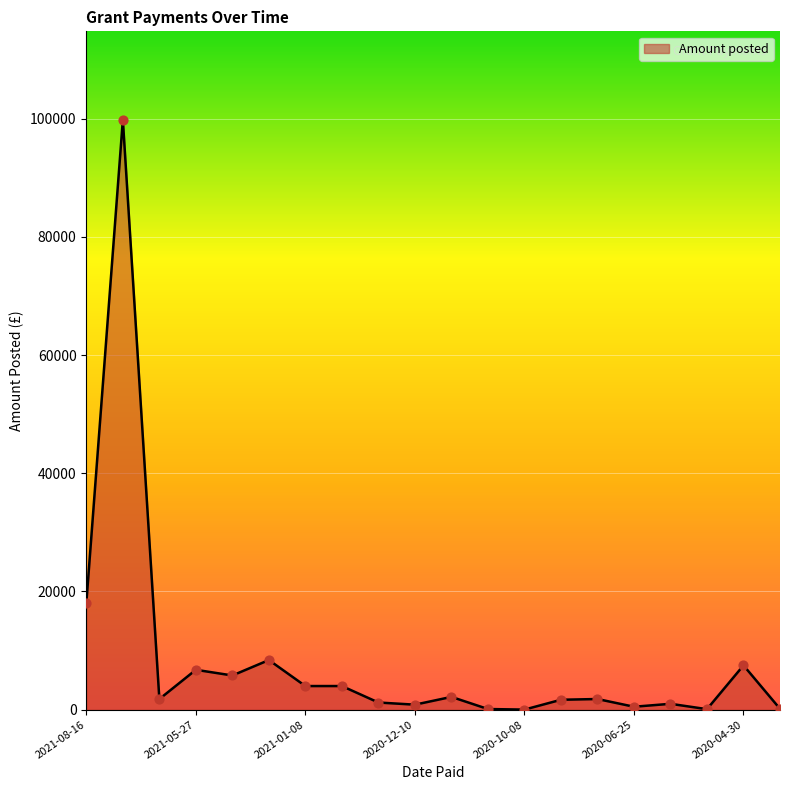

What is the greatest value displayed?

99789.9